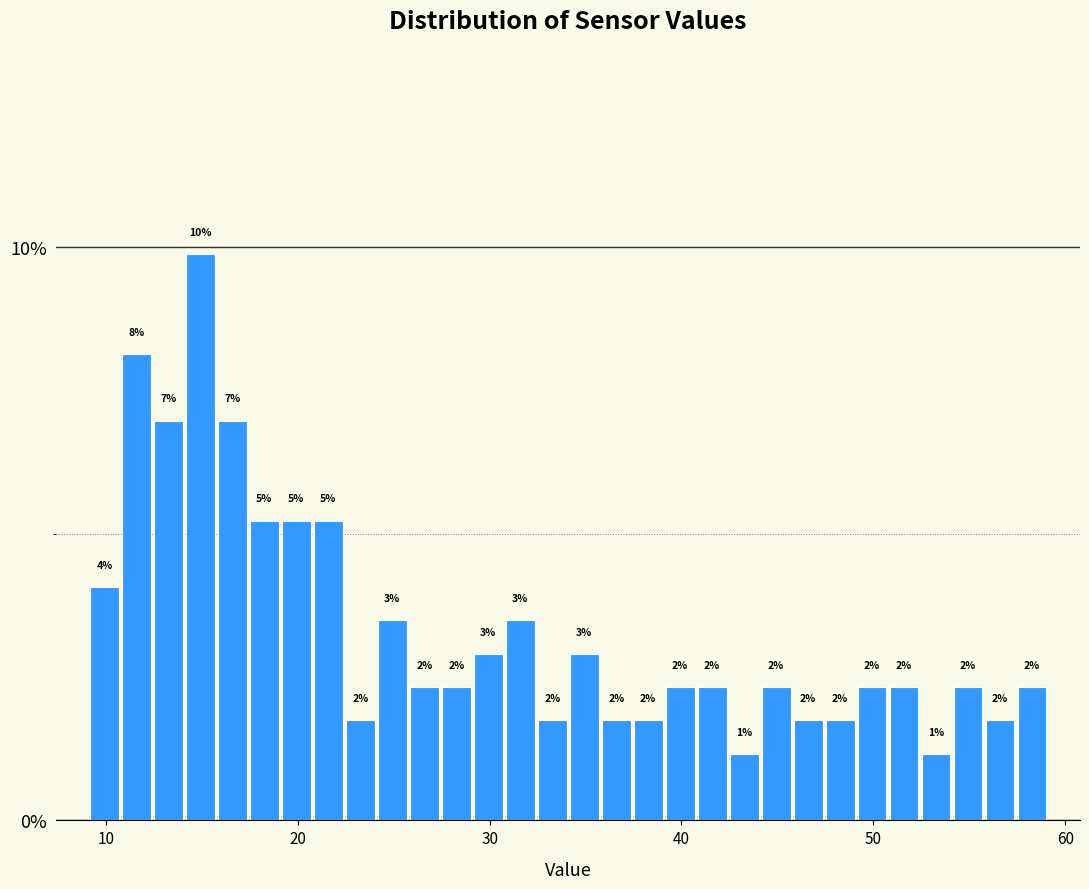

Read against the x-axis, roughly where is the centre of the tallest bar?

15